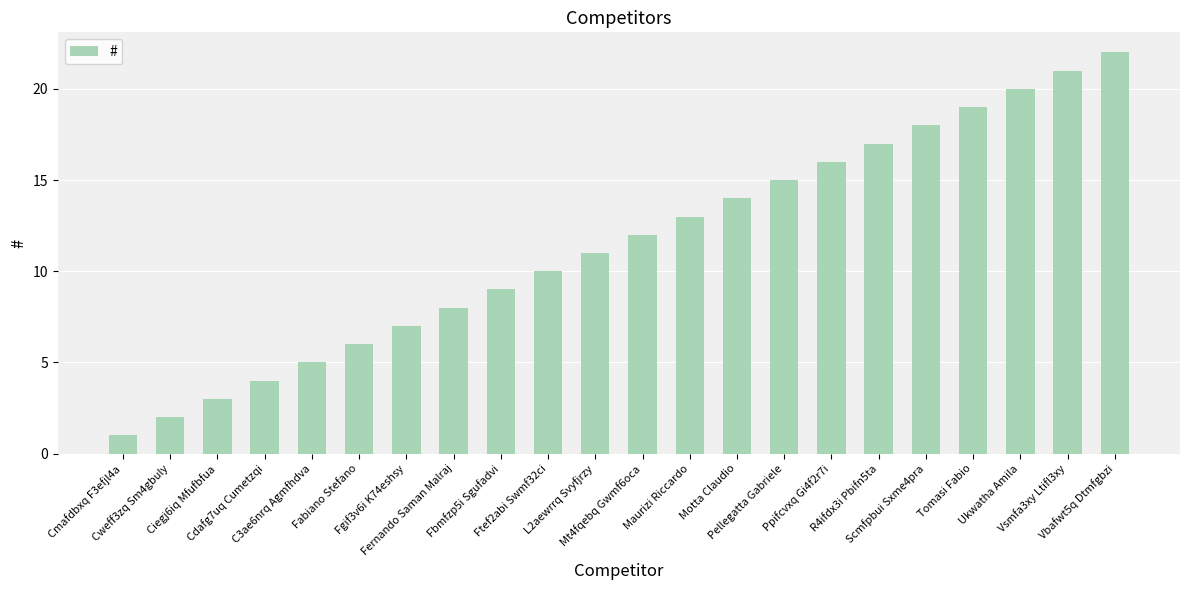

Are the bars grouped side by side (vs. stacked)?

No